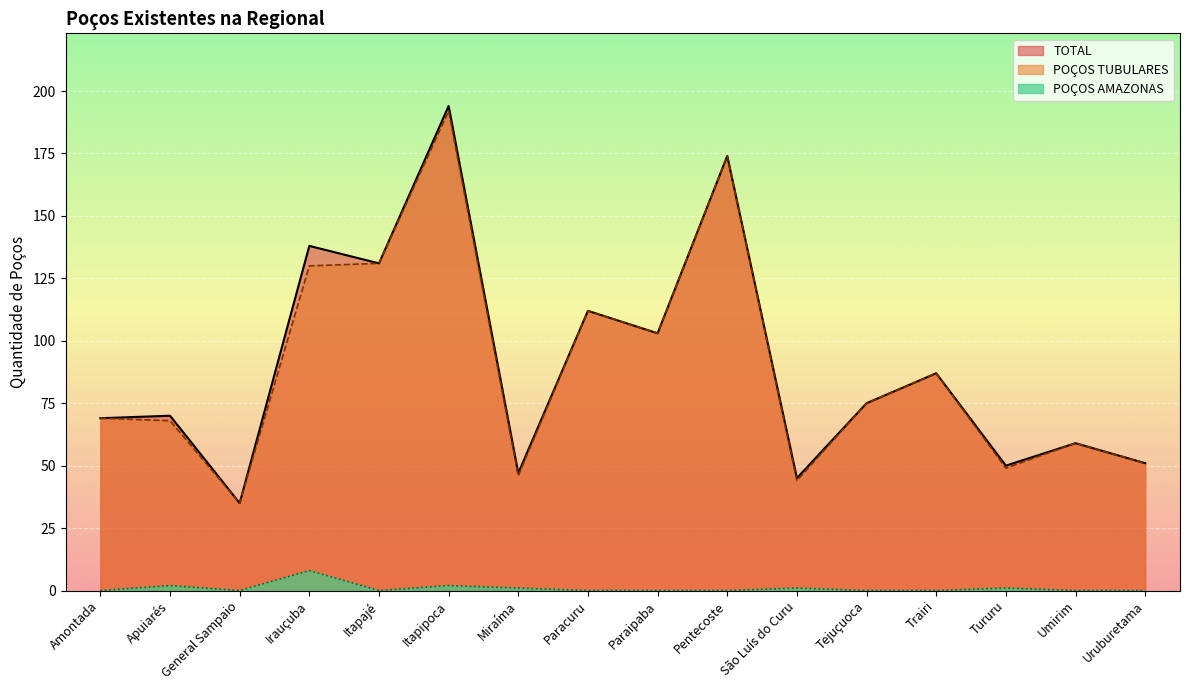

What is the maximum value for POÇOS AMAZONAS?

8